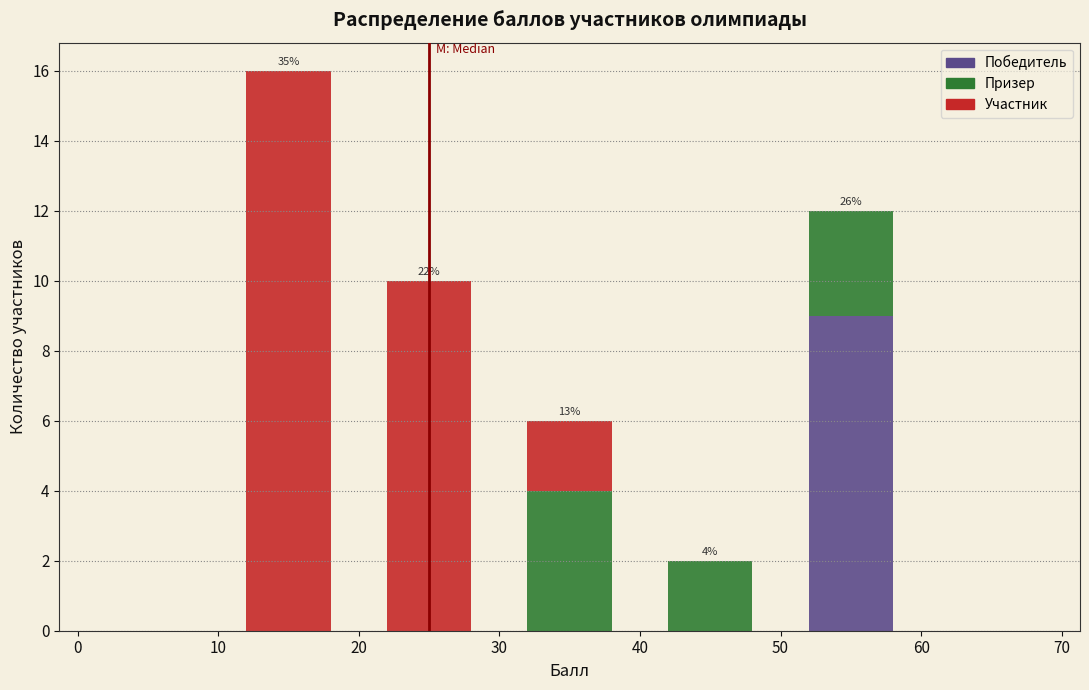

Which range on the x-axis has the tallest stacked bar (by total height)?

10 to 20